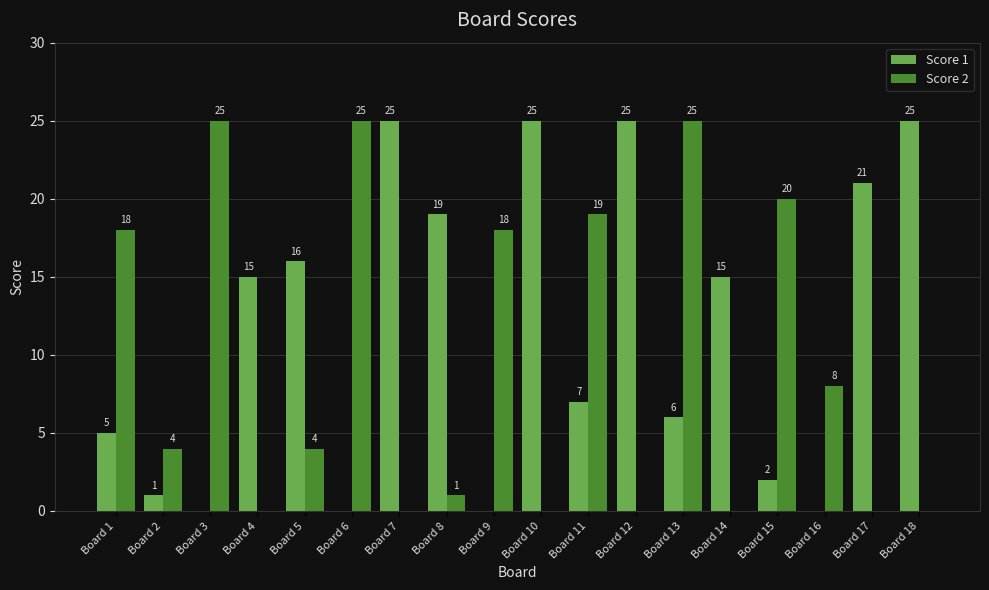

True or false: Score 2 has a value of 18 at Board 9.

True